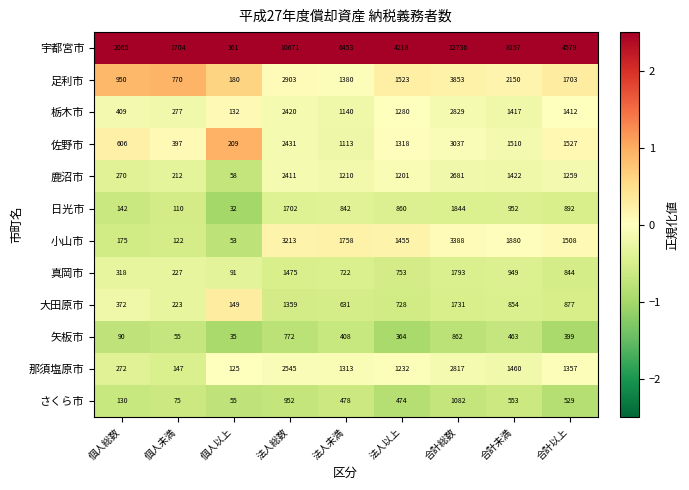

What is the difference between the second highest and second lowest values in the 鹿沼市 series?

2199